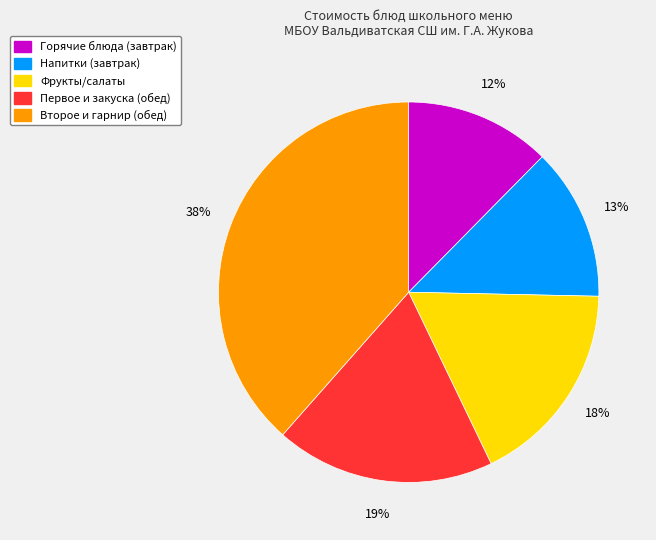

To the nearest percent, what is the average slice percentage?

20%